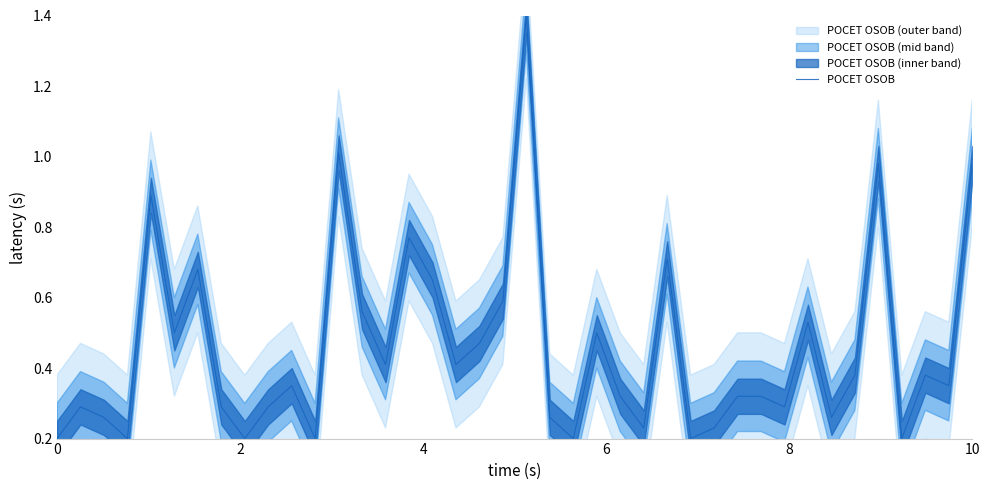

What is the value of the 1st point from the left?

0.2